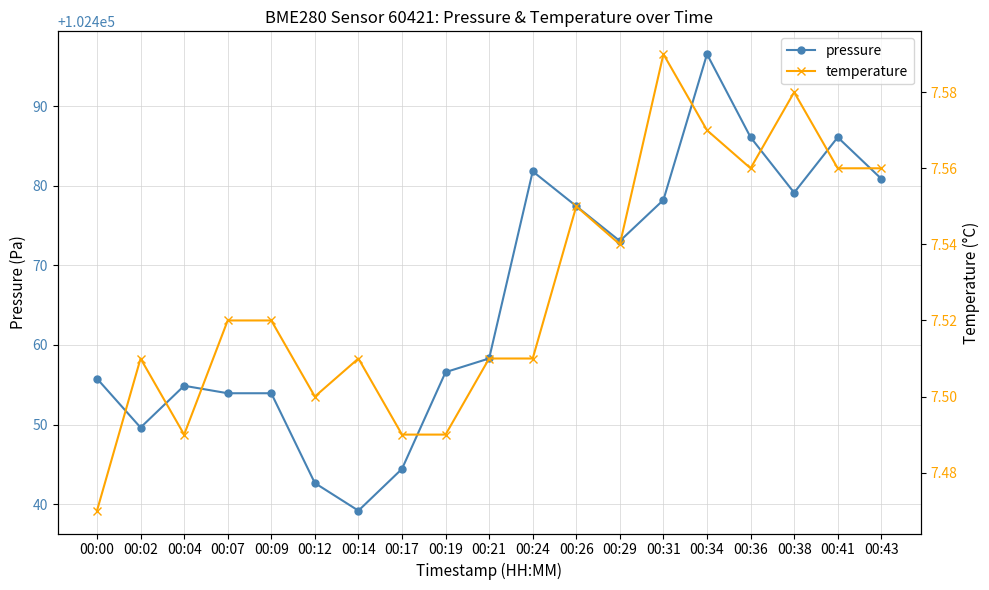

What is the value of the pressure point at the 10th from the left?

102458.3